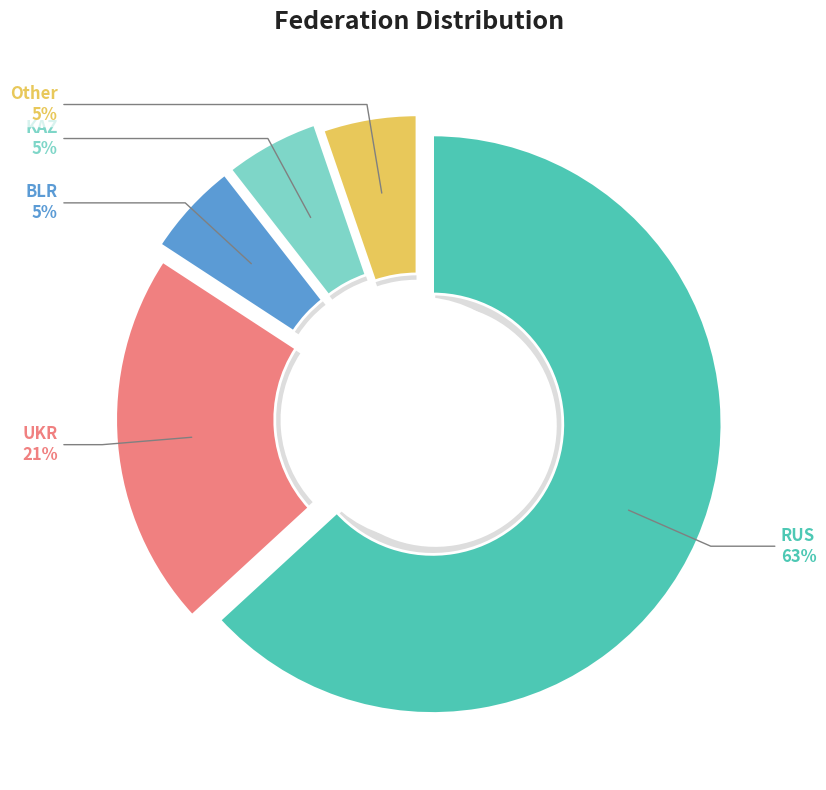

Combined, what portion of the pie is Other and RUS?

68.4%